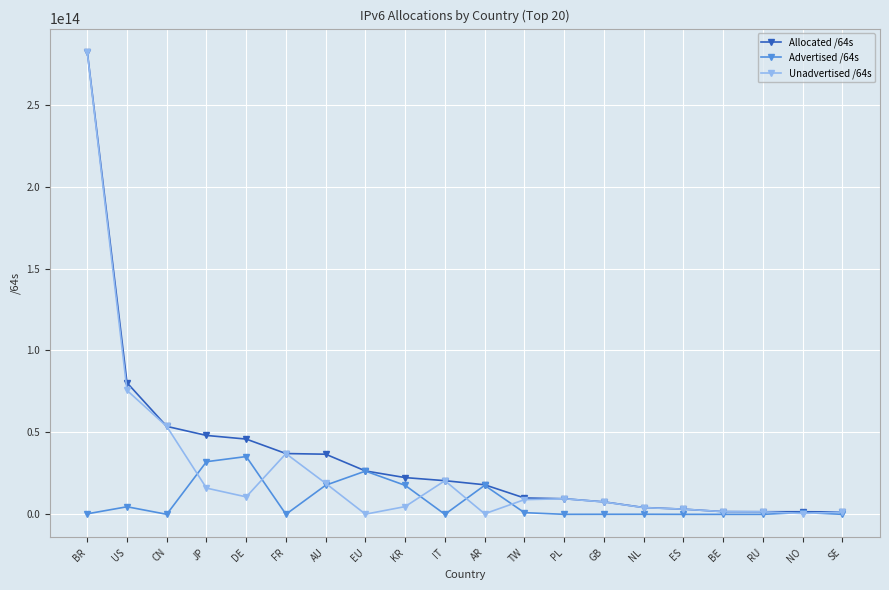

At which category is the sum across all series the highest?

BR